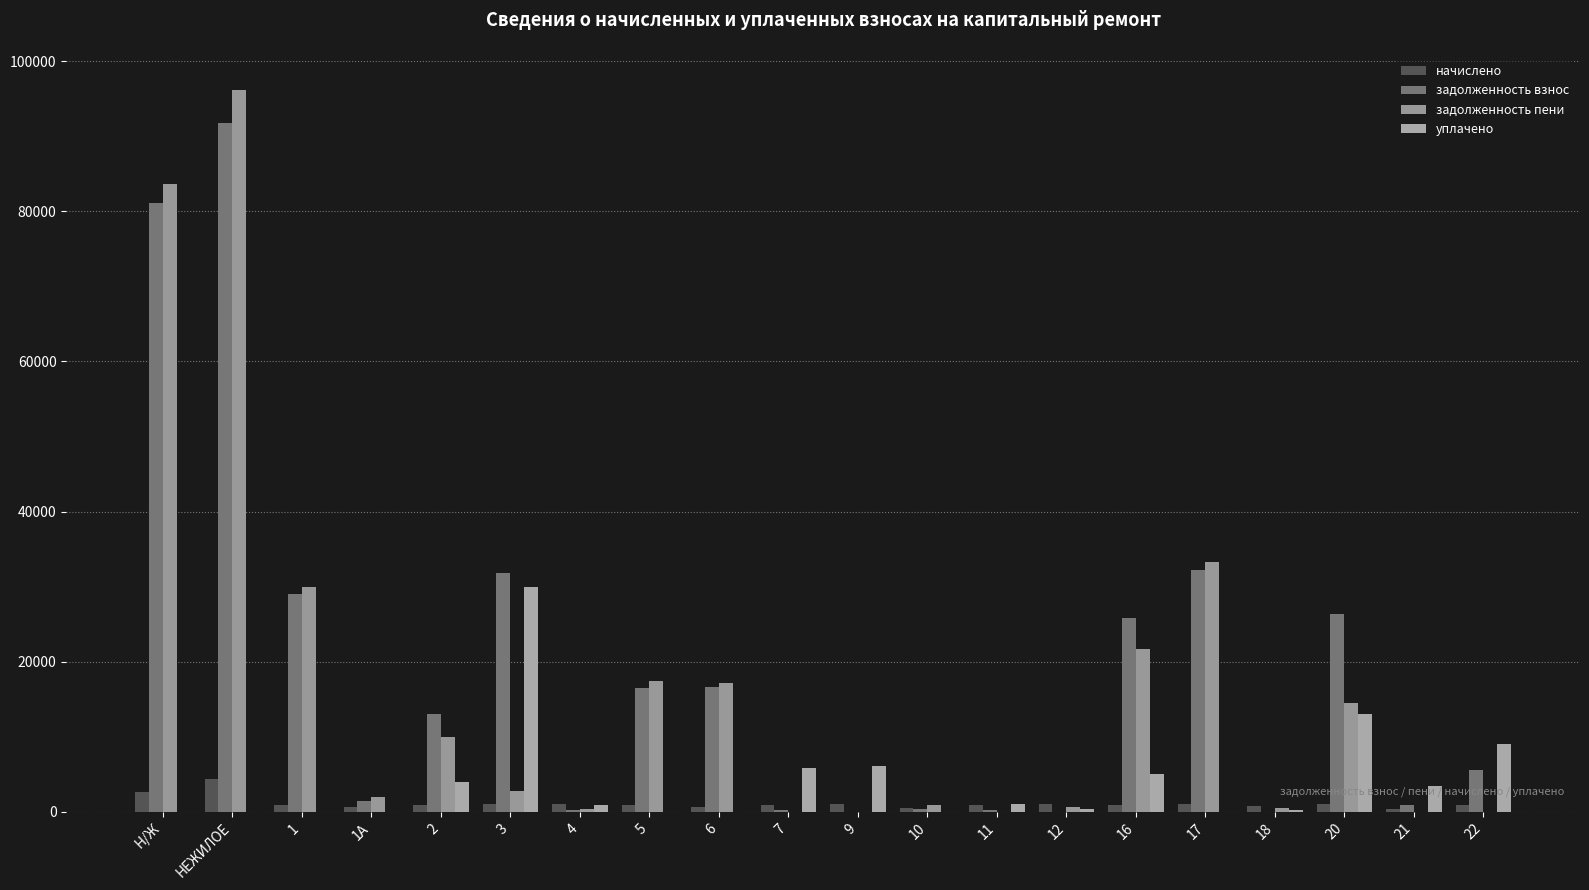

What are all the series names shown in the legend?

начислено, задолженность взнос, задолженность пени, уплачено